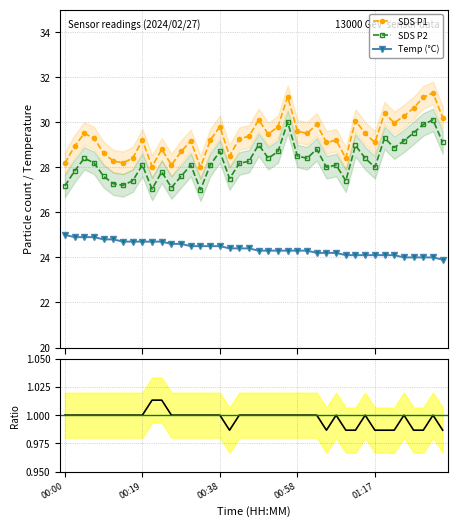

What is the value of the Temp (°C) point at the 29th from the left?

24.2